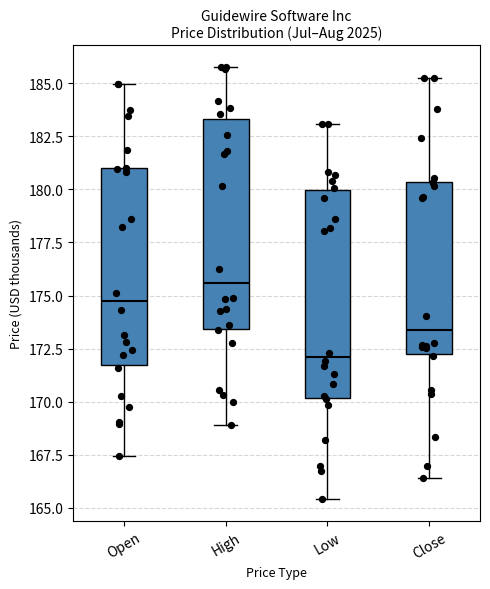

Which box has the highest median line?

High